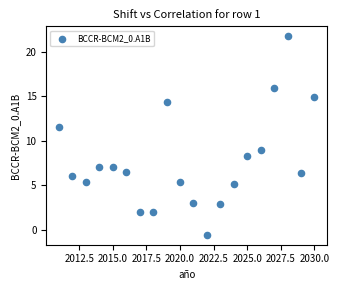

What is the range of Y values (max minus min)?

22.2